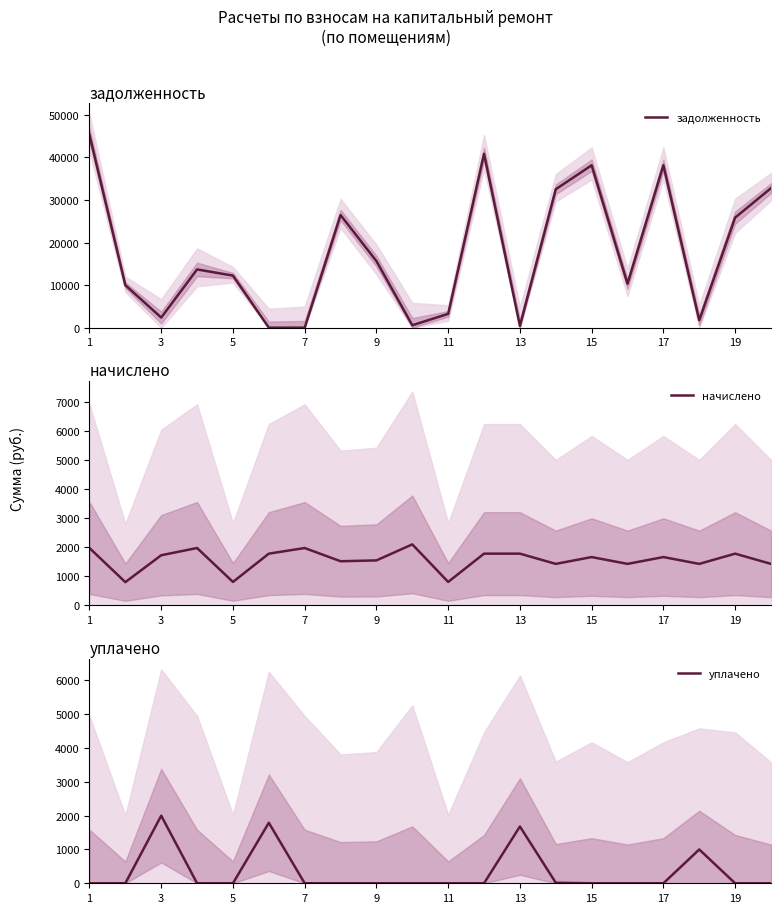

What is the difference between the maximum and minimum values in the уплачено series?

2000.0